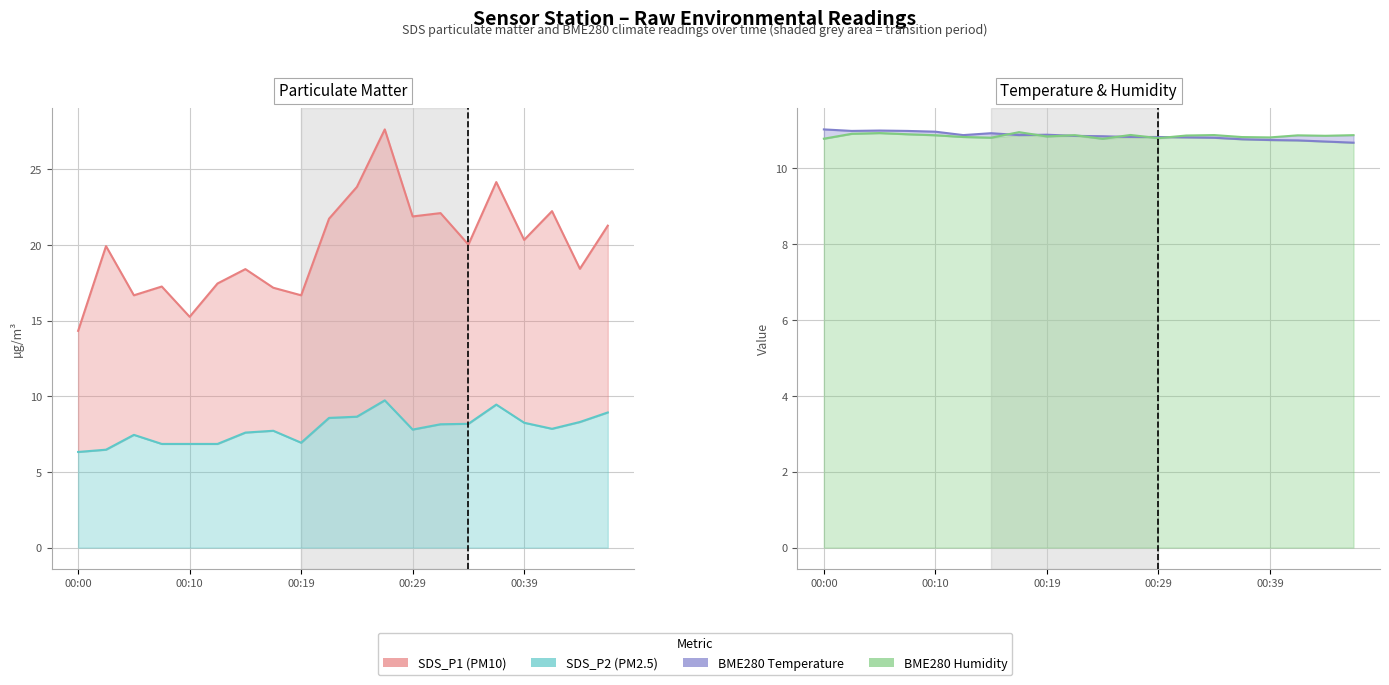

True or false: BME280 Humidity (scaled) and SDS_P1 (PM10) cross at least once.

False